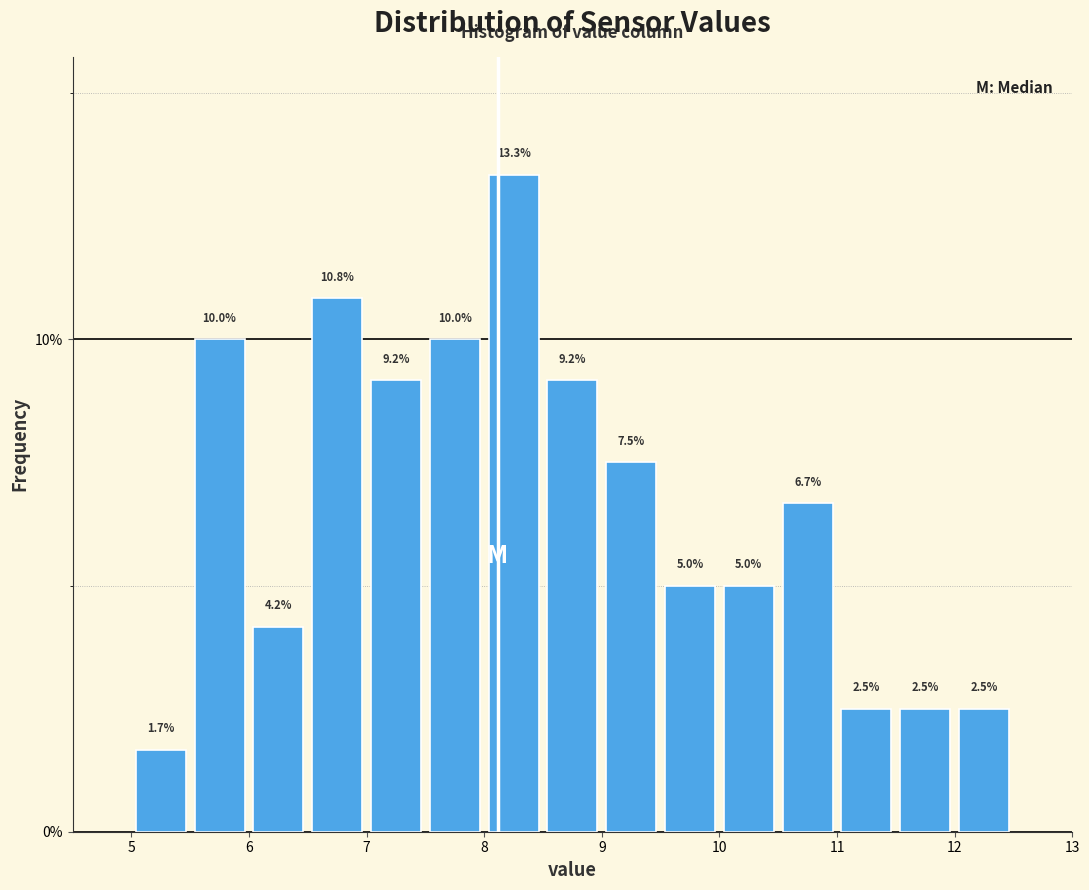

Reading left to right, list every bar in this chart as the range it spans on the x-axis followed by its height.

5.0 to 5.5: 1.7
5.5 to 6.0: 10.0
6.0 to 6.5: 4.2
6.5 to 7.0: 10.8
7.0 to 7.5: 9.2
7.5 to 8.0: 10.0
8.0 to 8.5: 13.3
8.5 to 9.0: 9.2
9.0 to 9.5: 7.5
9.5 to 10.0: 5.0
10.0 to 10.5: 5.0
10.5 to 11.0: 6.7
11.0 to 11.5: 2.5
11.5 to 12.0: 2.5
12.0 to 12.5: 2.5